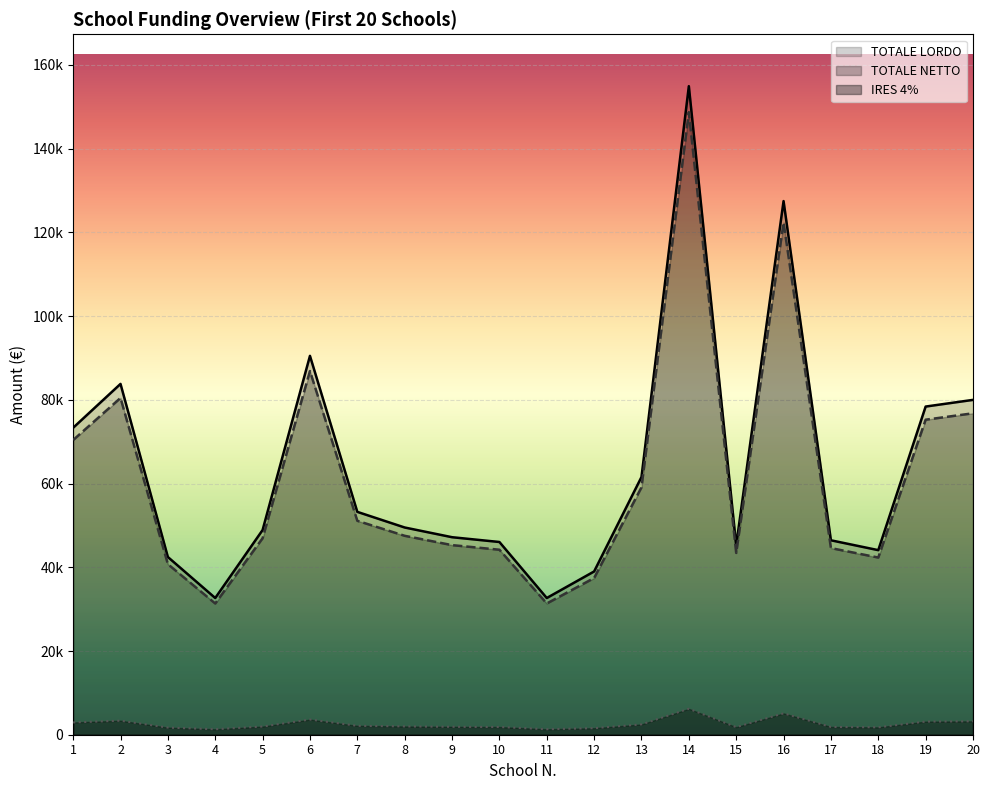

True or false: TOTALE LORDO and IRES 4% cross at least once.

False